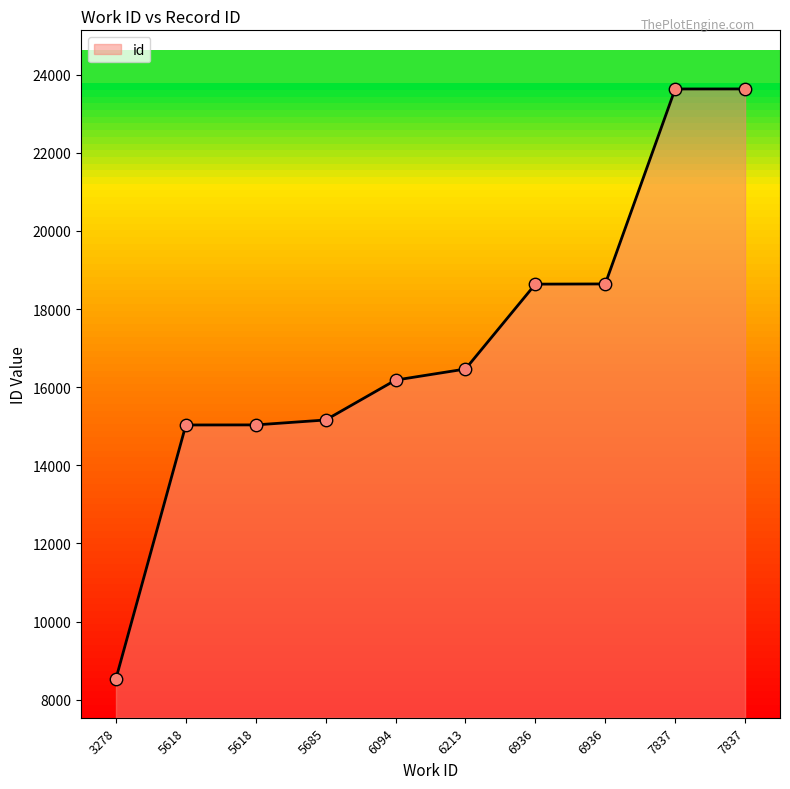

What is the change in value from 7837 to 7837?

+1